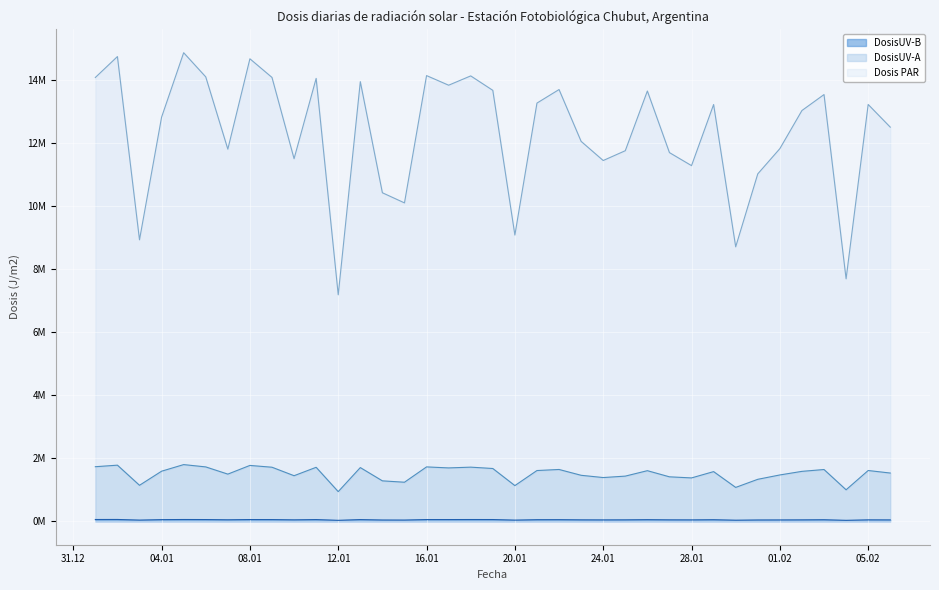

At which label is DosisUV-B closest to 44212?

2000-02-06